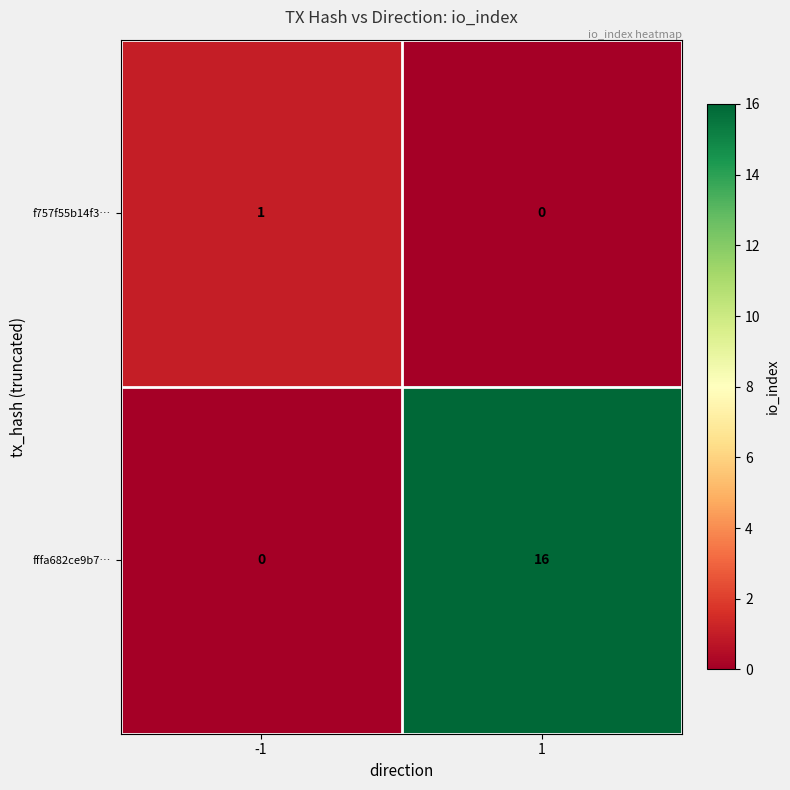

Between -1 and 1, which series saw the biggest shift?

fffa682ce9b7…